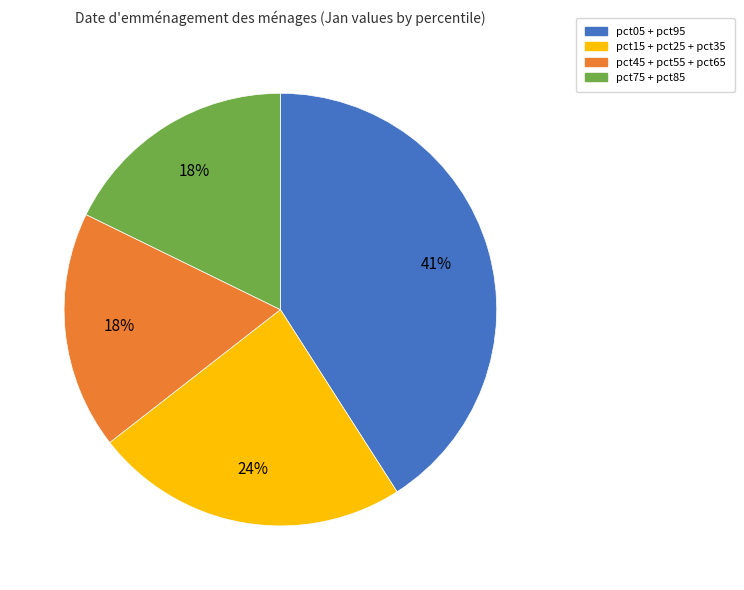

Does any single category account for the majority?

No